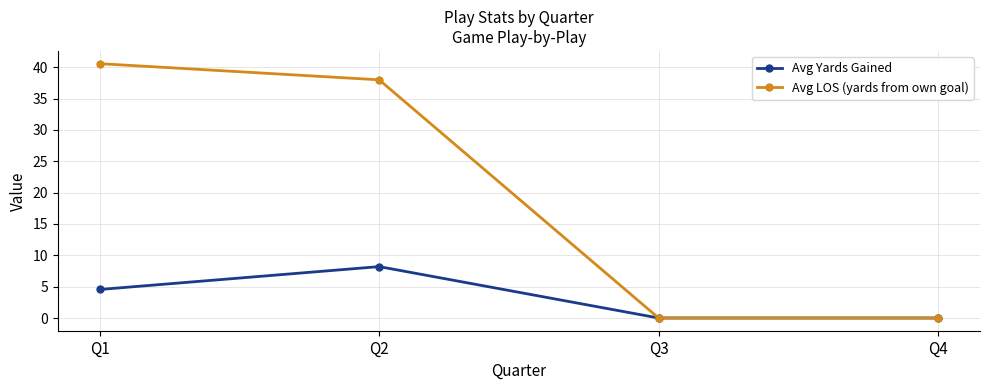

Where does the Avg LOS (yards from own goal) series first go above 38?

Q1